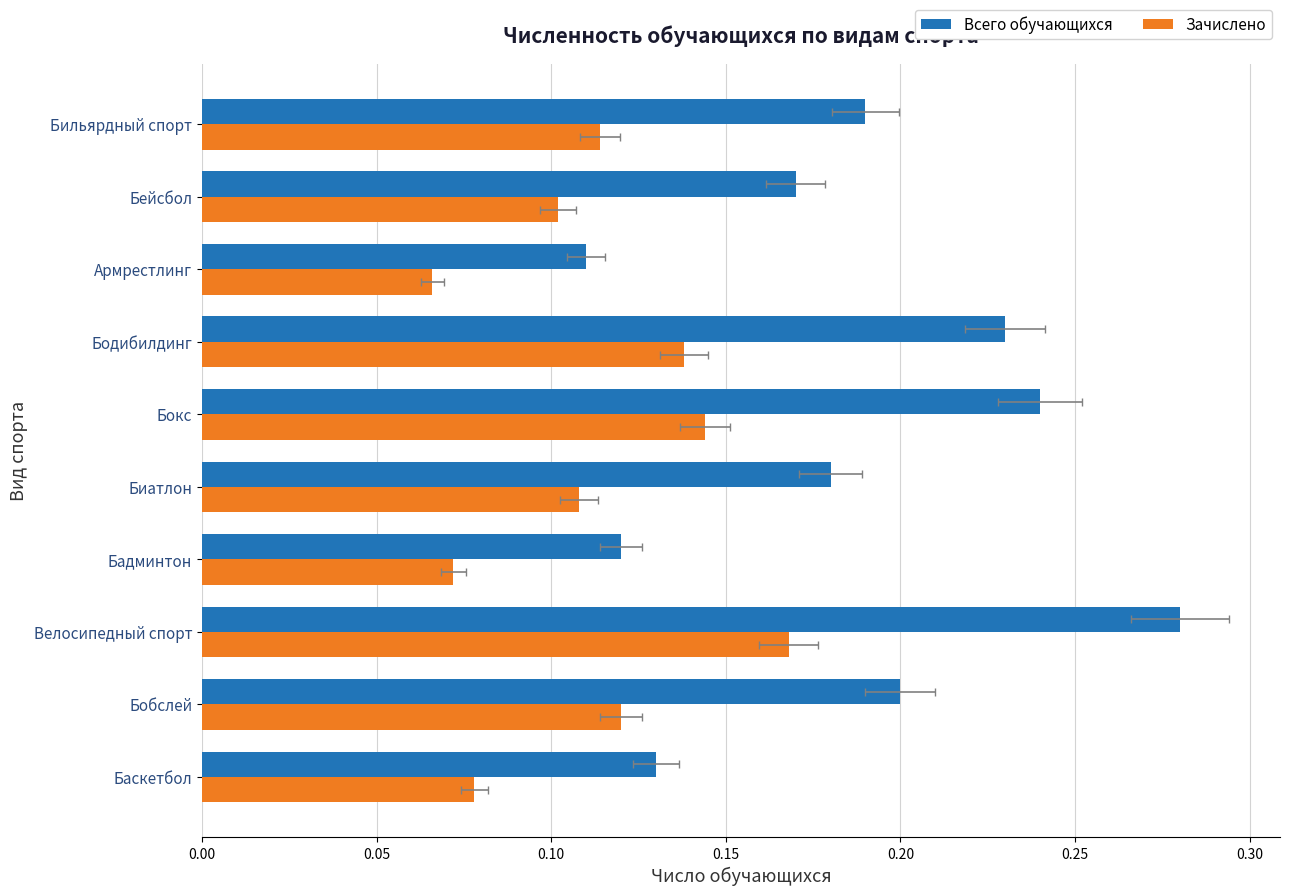

What are all the series names shown in the legend?

Всего обучающихся, Зачислено